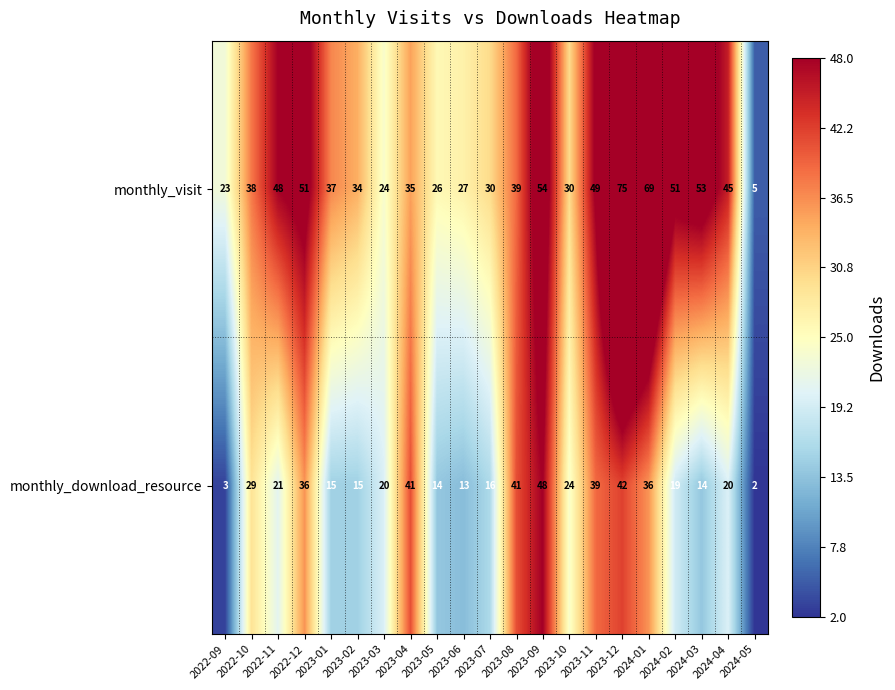

List the series in order of their overall mean, lowest first.

monthly_download_resource, monthly_visit